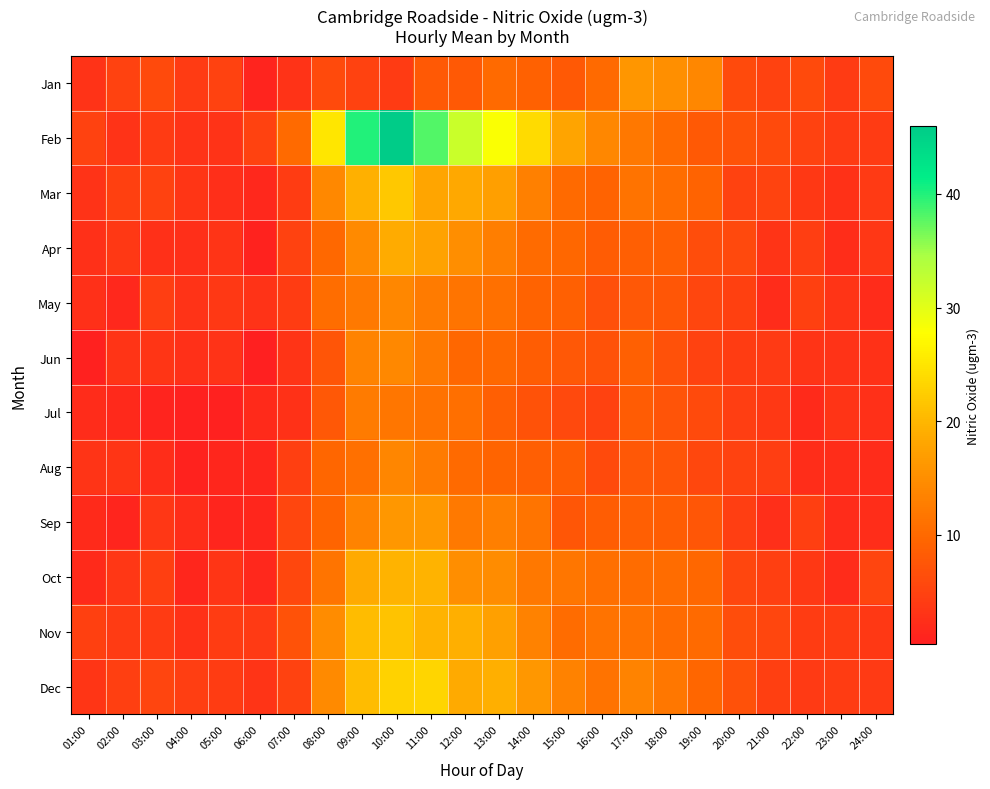

Which series has the largest range (max minus min)?

Feb